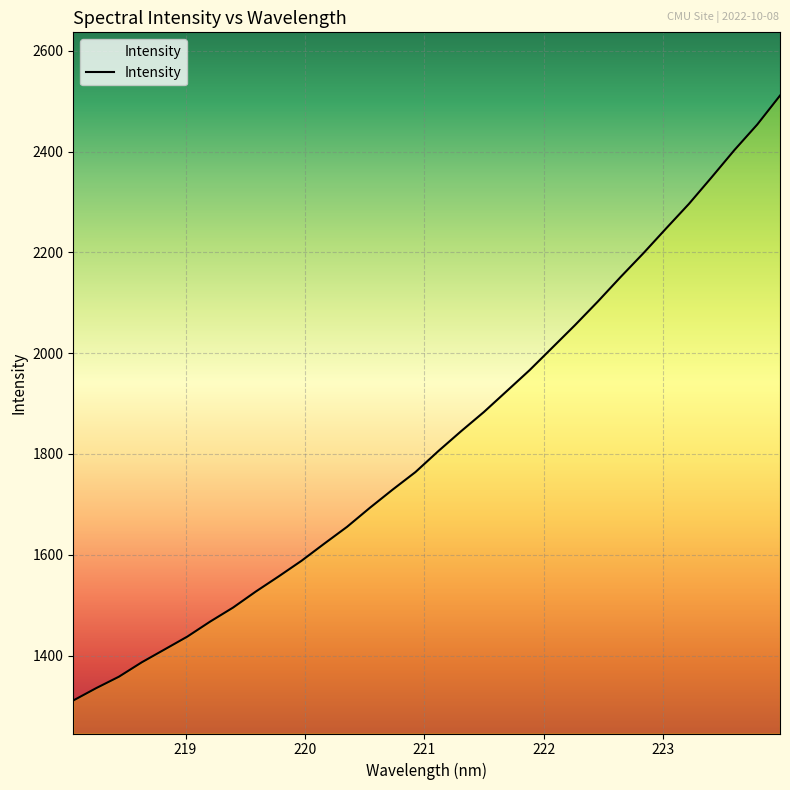

What is the smallest value displayed?

1310.7